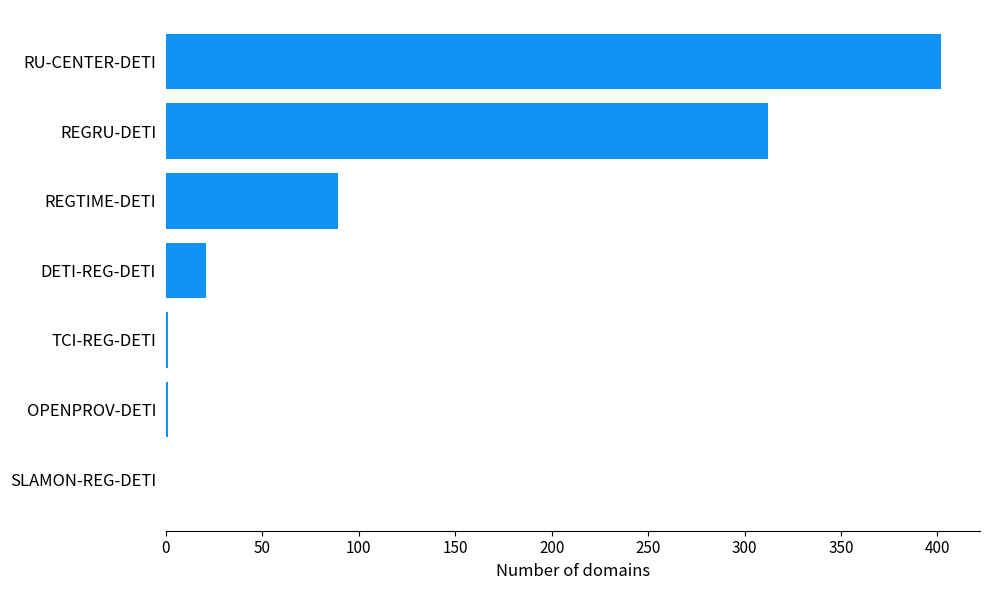

Which category has the highest value across all series?

RU-CENTER-DETI